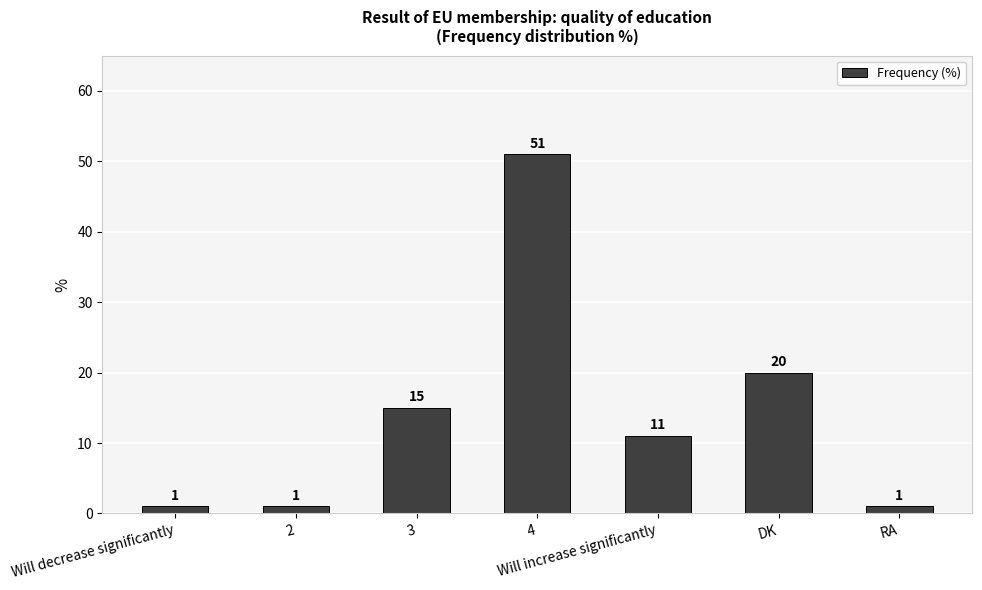

Is it true that the value at Will increase significantly is 19?

False